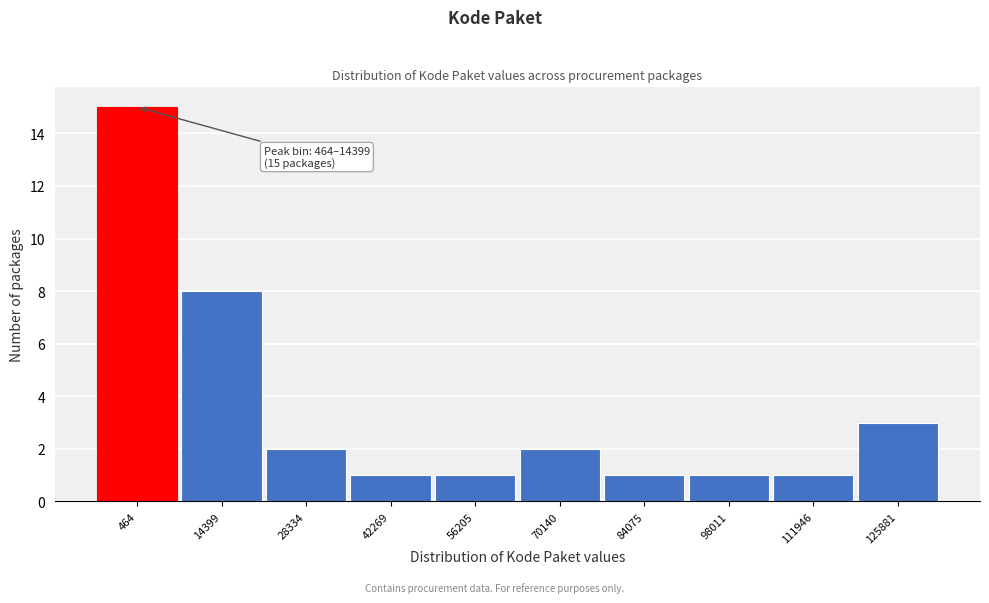

Reading left to right, extract all data points from this chart.

464=15	14399=8	28334=2	42269=1	56205=1	70140=2	84075=1	98011=1	111946=1	125881=3